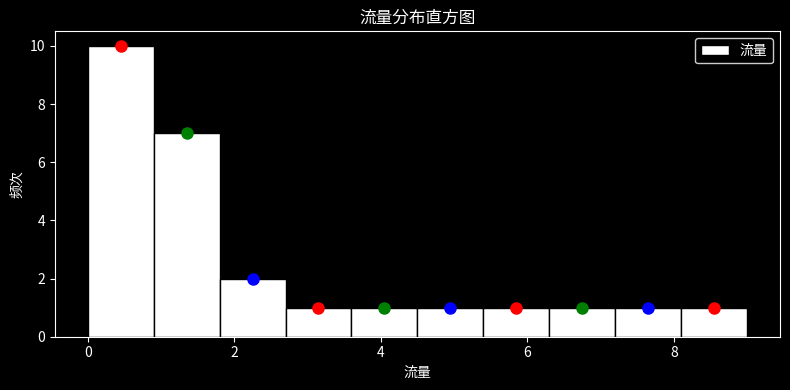

Reading left to right, list every bar in this chart as the range it spans on the x-axis followed by its height. Neither the bar edges nor the heights are printed on the chart, so give them approximately, as read against the axes.

0.0 to 0.9: 10
0.9 to 1.8: 7
1.8 to 2.7: 2
2.7 to 3.6: 1
3.6 to 4.5: 1
4.5 to 5.4: 1
5.4 to 6.3: 1
6.3 to 7.2: 1
7.2 to 8.1: 1
8.1 to 9.0: 1